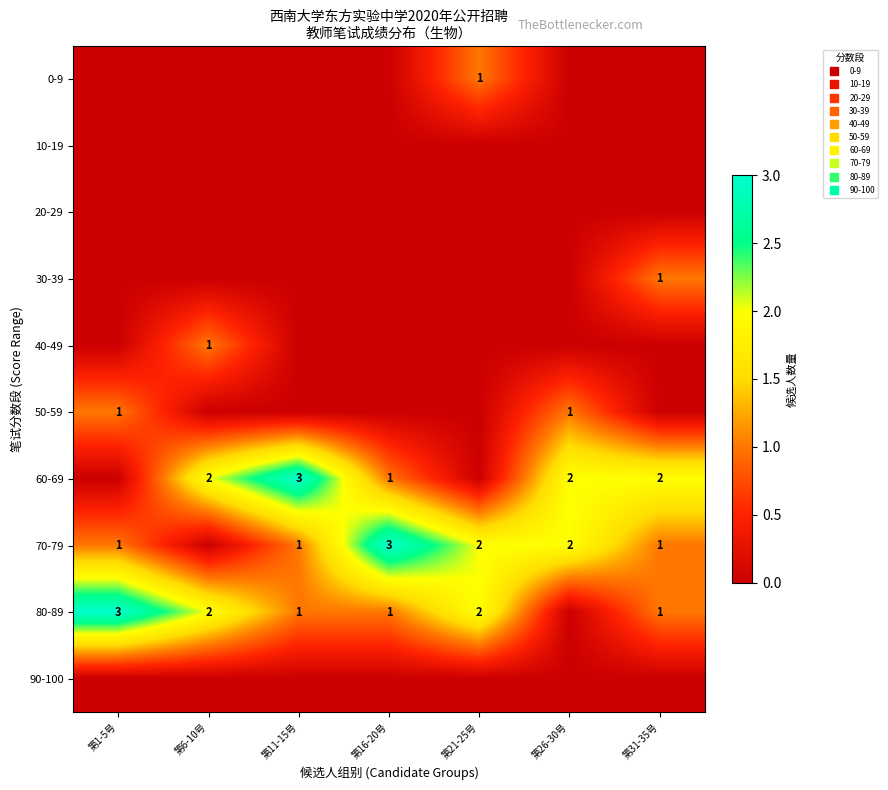

At which category is the sum across all series the highest?

第1-5号